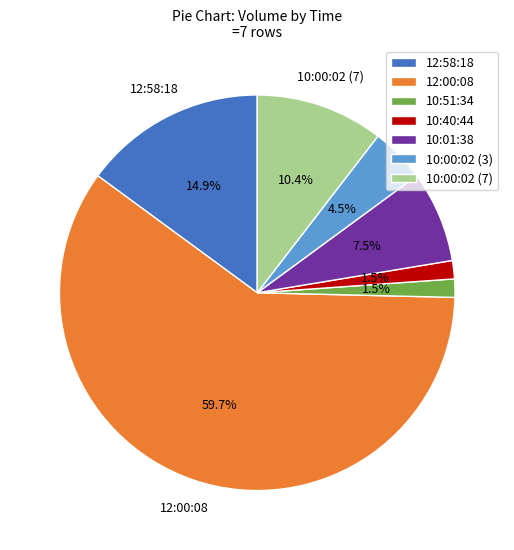

To the nearest percent, what is the combined percentage of 10:00:02 (3) and 12:58:18?

19%